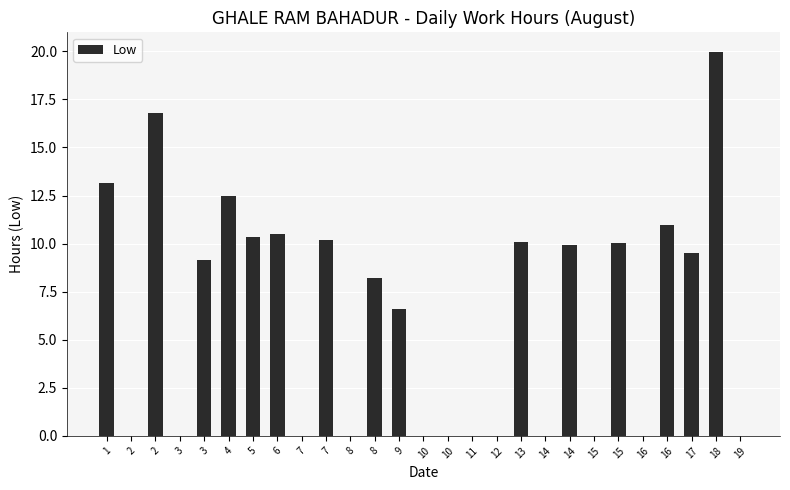

Which has a higher value, 8 or 15?

8